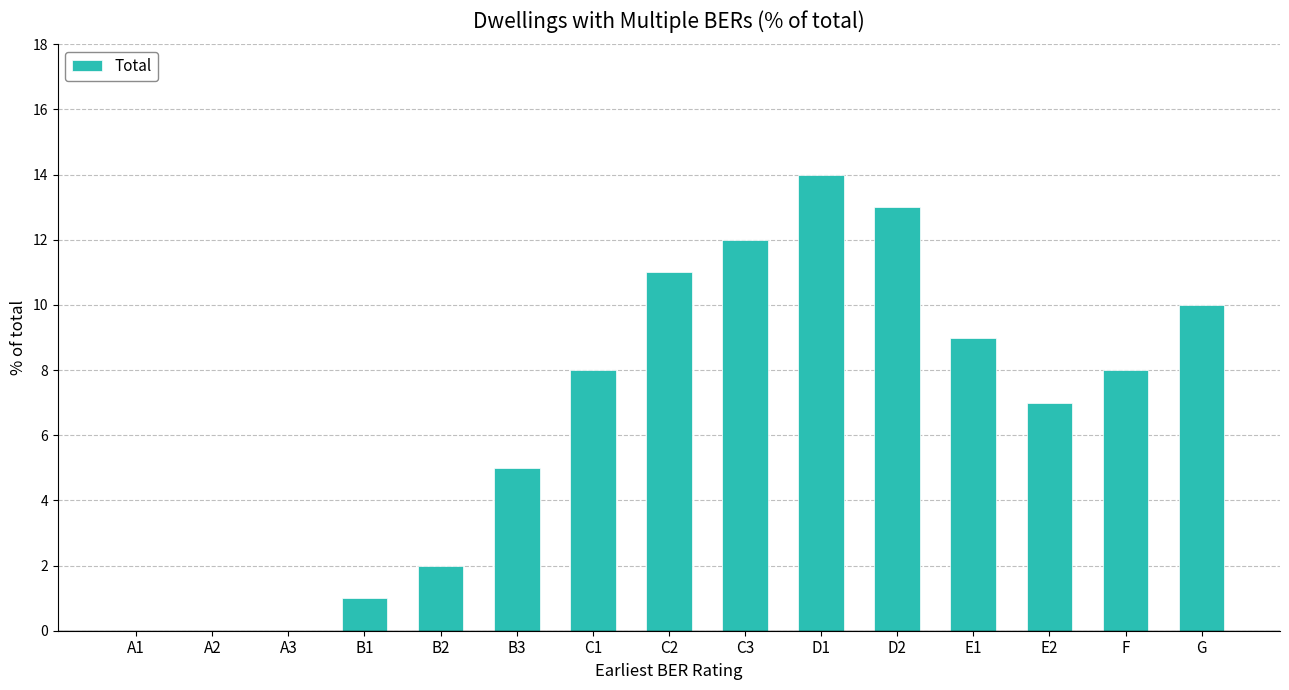

Reading left to right, extract all data points from this chart.

A1=0	A2=0	A3=0	B1=1	B2=2	B3=5	C1=8	C2=11	C3=12	D1=14	D2=13	E1=9	E2=7	F=8	G=10